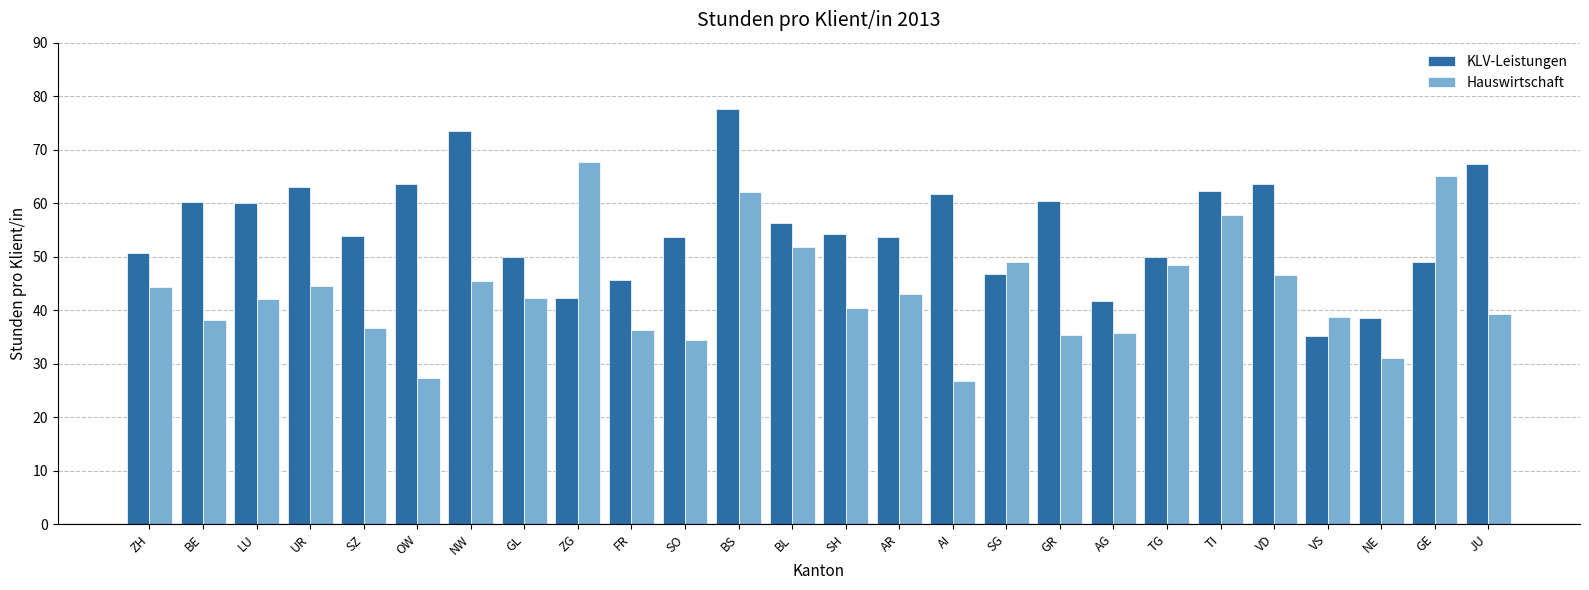

What is the sum of all KLV-Leistungen values?

1434.9